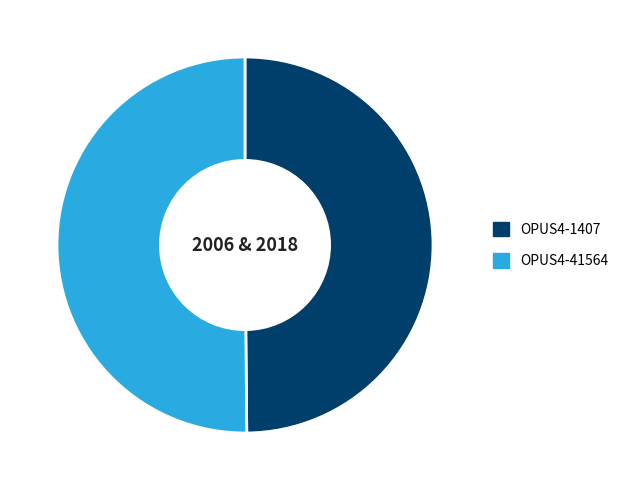

How many slices are in this pie chart?

2